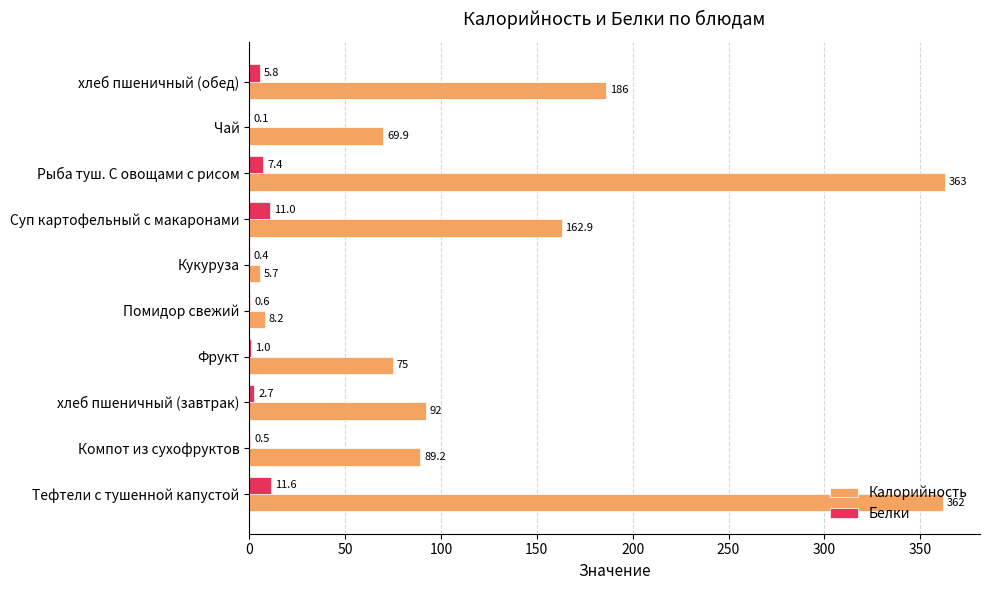

What is the total value across all series at Рыба туш. С овощами с рисом?

370.4